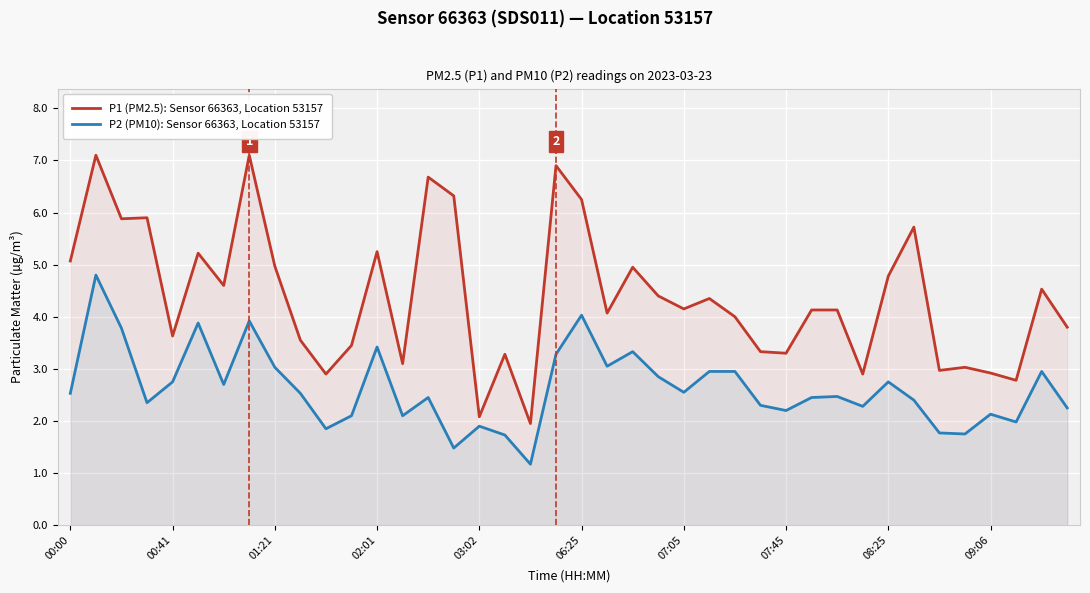

What is the greatest value displayed?

7.1